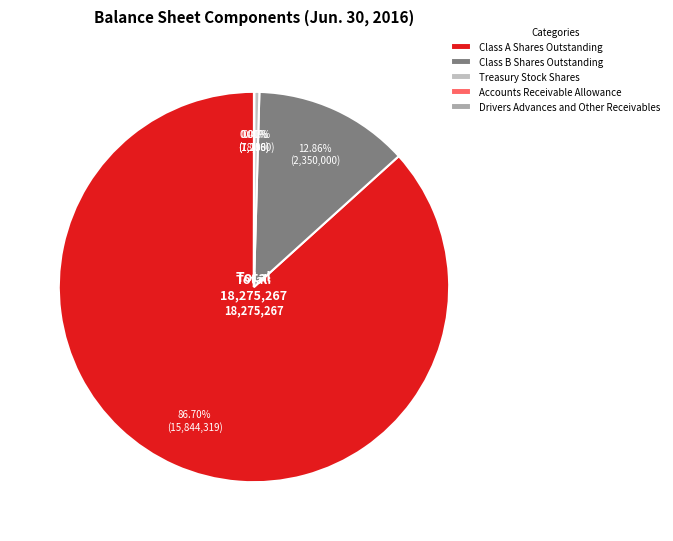

To the nearest percent, what percentage of the pie is Class B Shares Outstanding?

13%